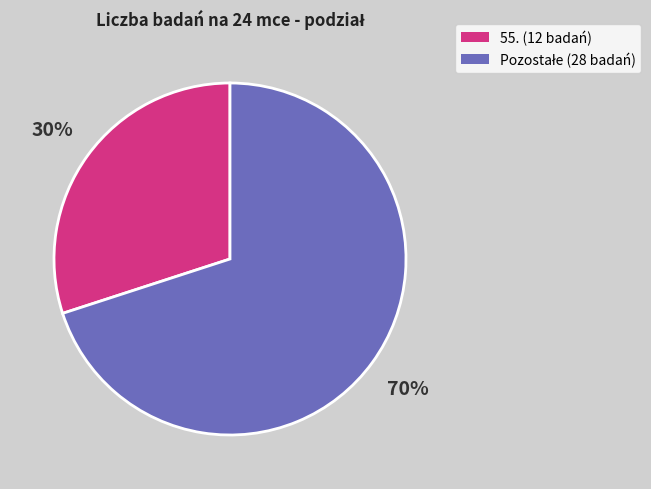

Is there any slice that represents more than half of the pie?

Yes